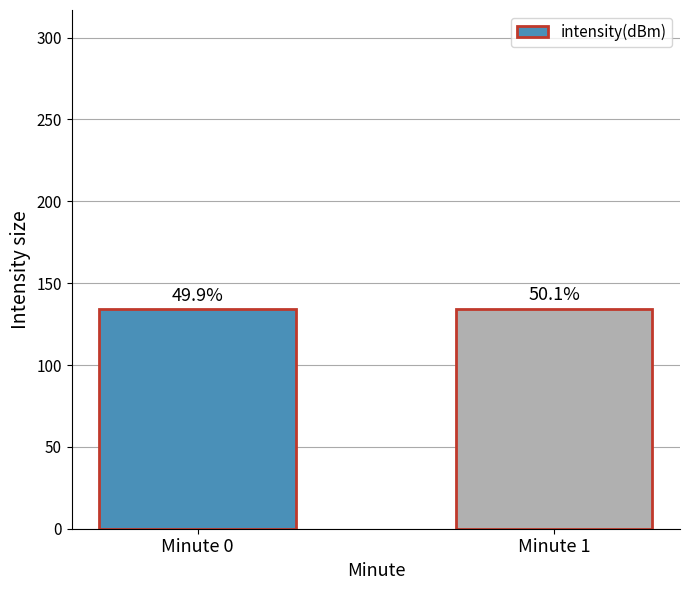

How many bars are there in total?

2